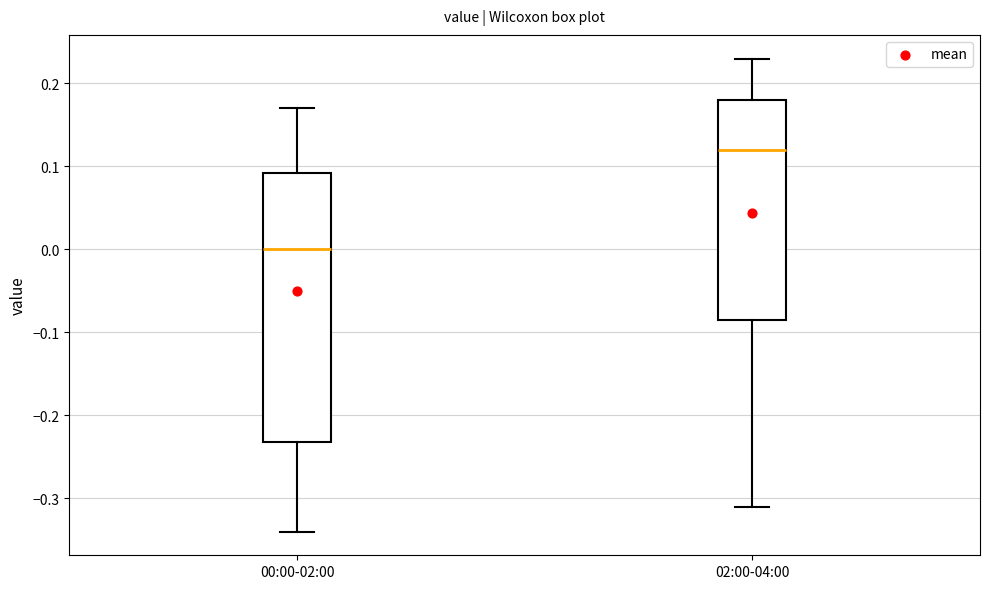

Reading left to right, transcribe this box plot: for each box, give where its median line is, the range the box spans, and where its two whiskers end, as read against the y-axis. The values are not printed on the chart, so give them approximately, as read against the axis.

00:00-02:00: median 0.00, box -0.23 to 0.09, whiskers -0.34 to 0.17
02:00-04:00: median 0.12, box -0.08 to 0.18, whiskers -0.31 to 0.23